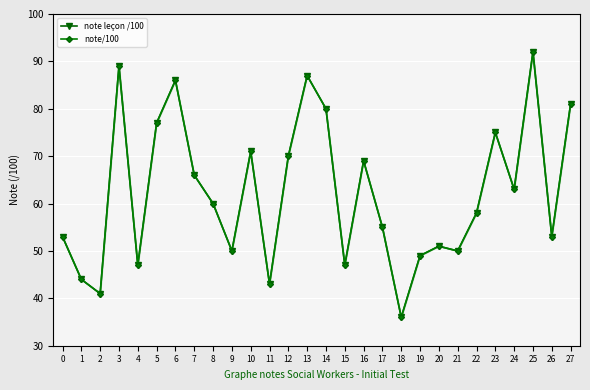

Is it true that note leçon /100 equals 77 at 5?

True